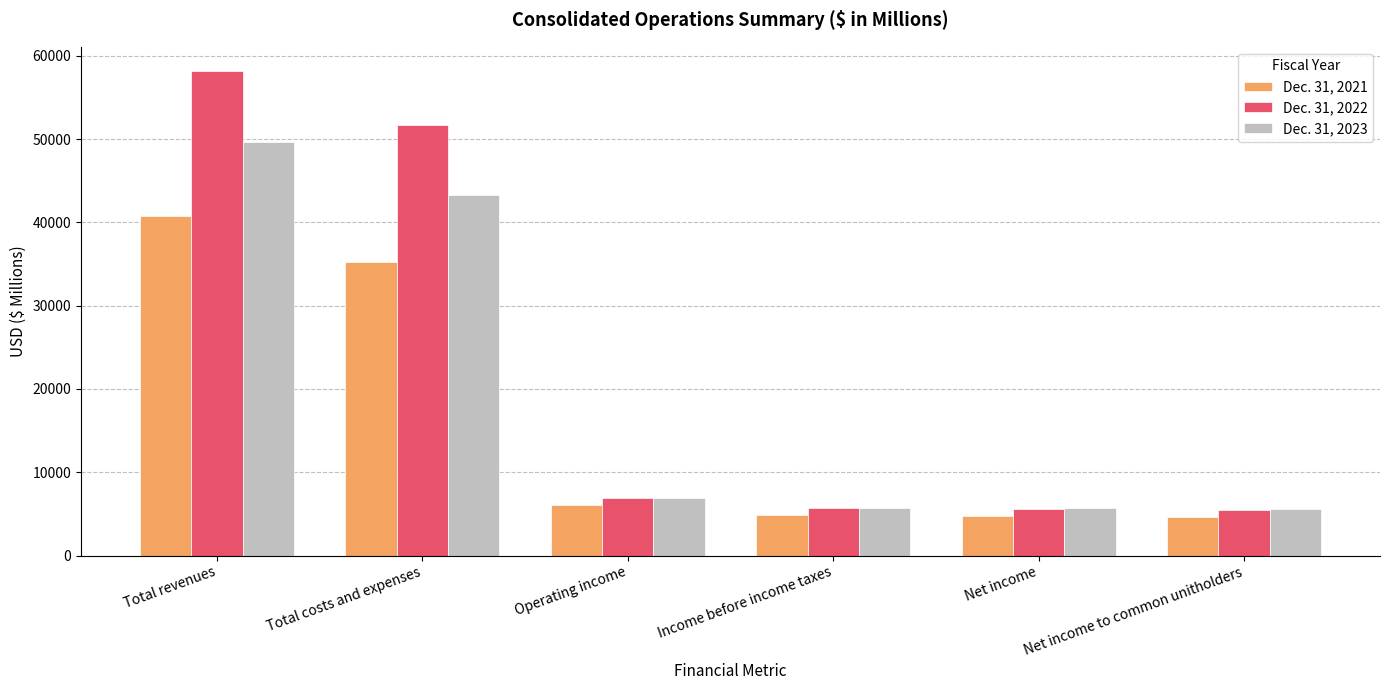

What is the smallest value displayed?

4634